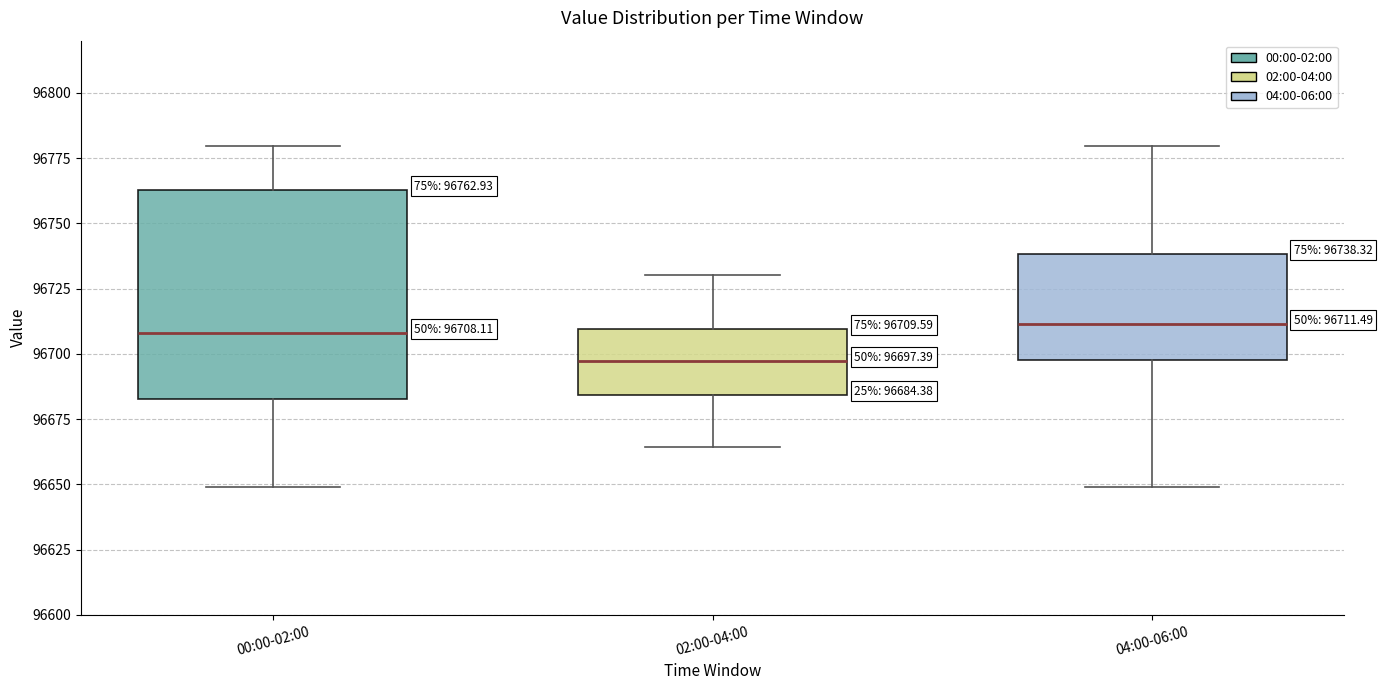

Which box is the tallest, from its lower edge to its upper edge?

00:00-02:00